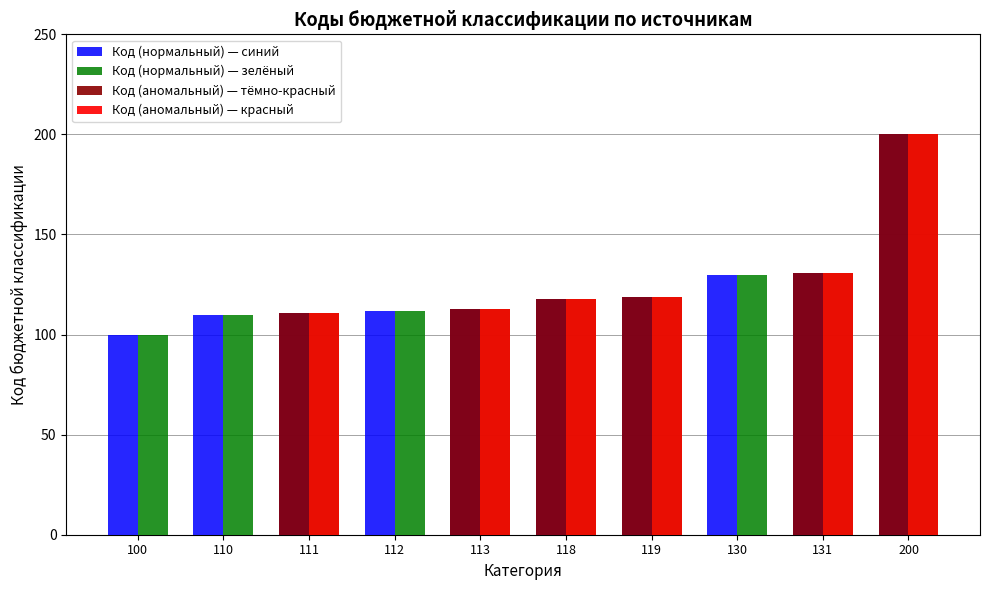

At 112, list the series in order from largest to smallest.

Код (нормальный) — синий, Код (нормальный) — зелёный, Код (аномальный) — тёмно-красный, Код (аномальный) — красный